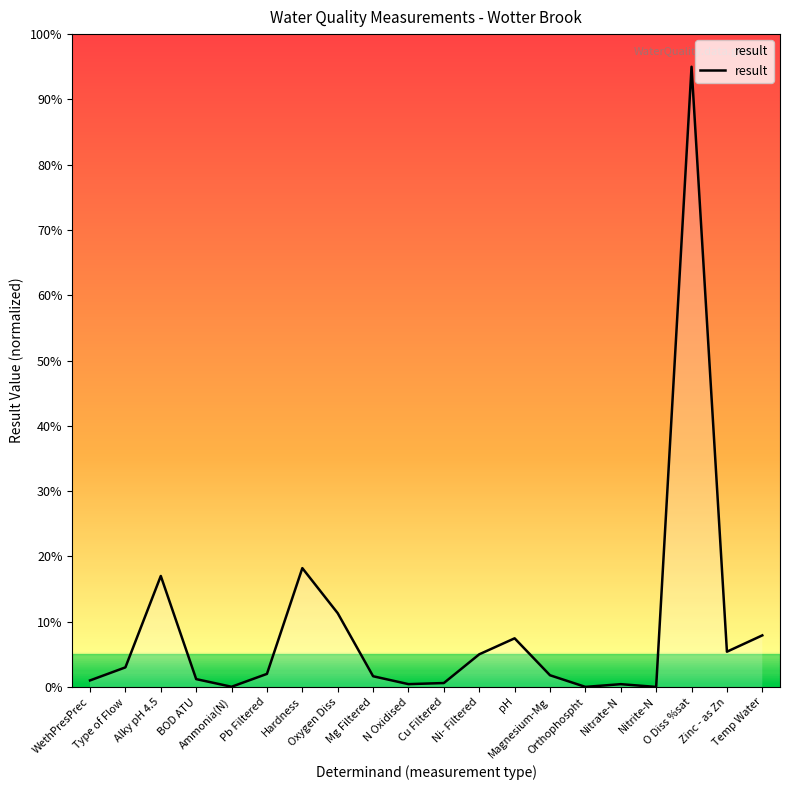

What is the difference between the maximum and minimum values?

95.0